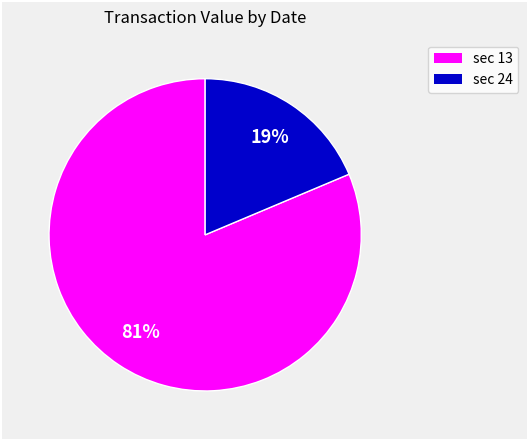

To the nearest percent, what is the average slice percentage?

50%